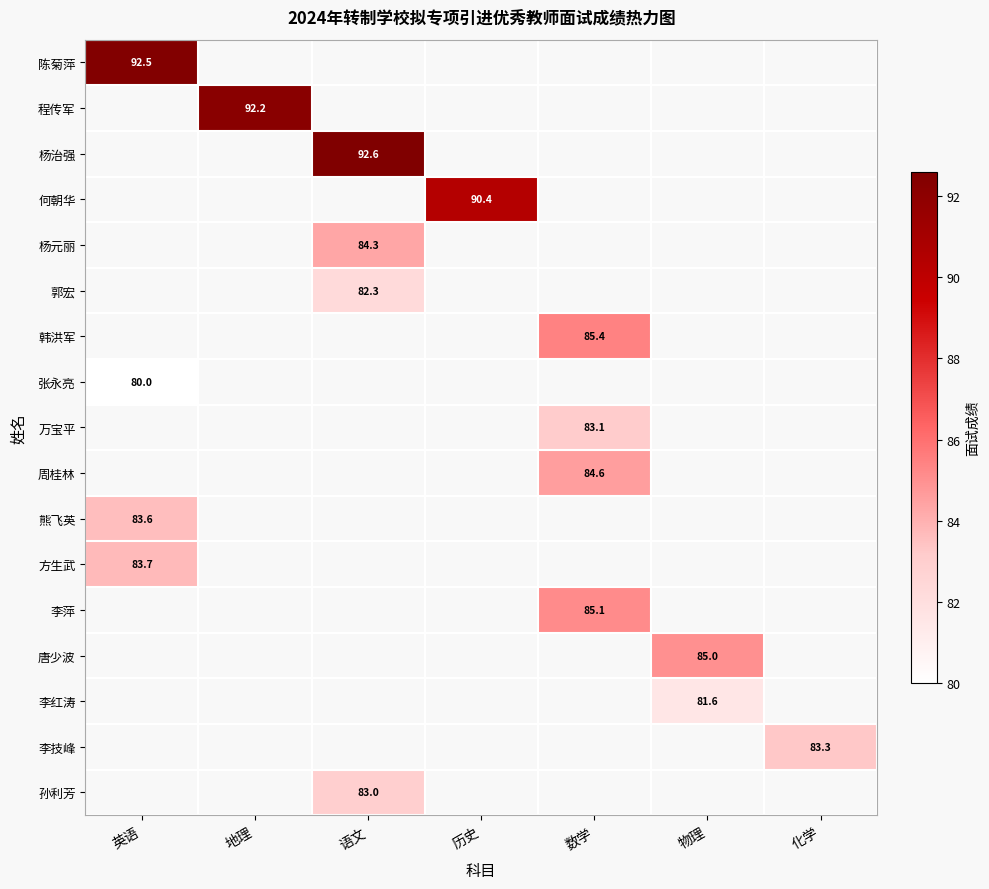

True or false: 杨元丽 has a value of 84.3 at 语文.

True